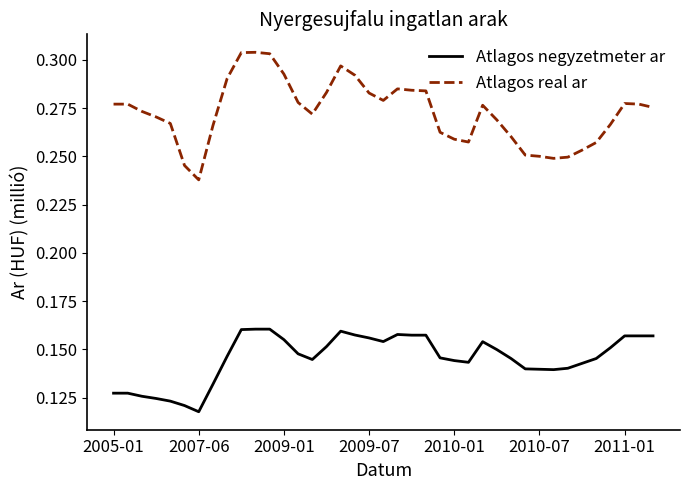

True or false: Atlagos real ar and Atlagos negyzetmeter ar cross at least once.

False